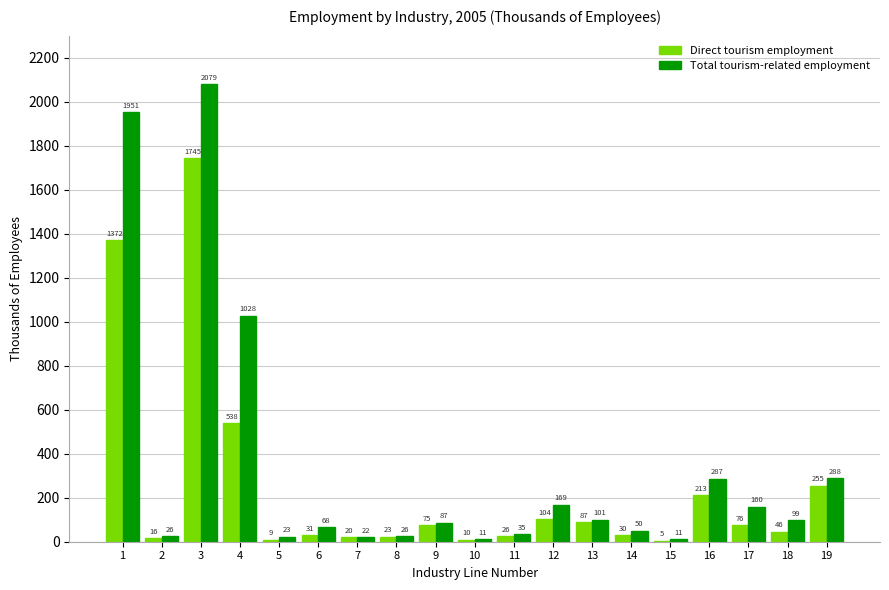

How many distinct data groups are displayed?

2